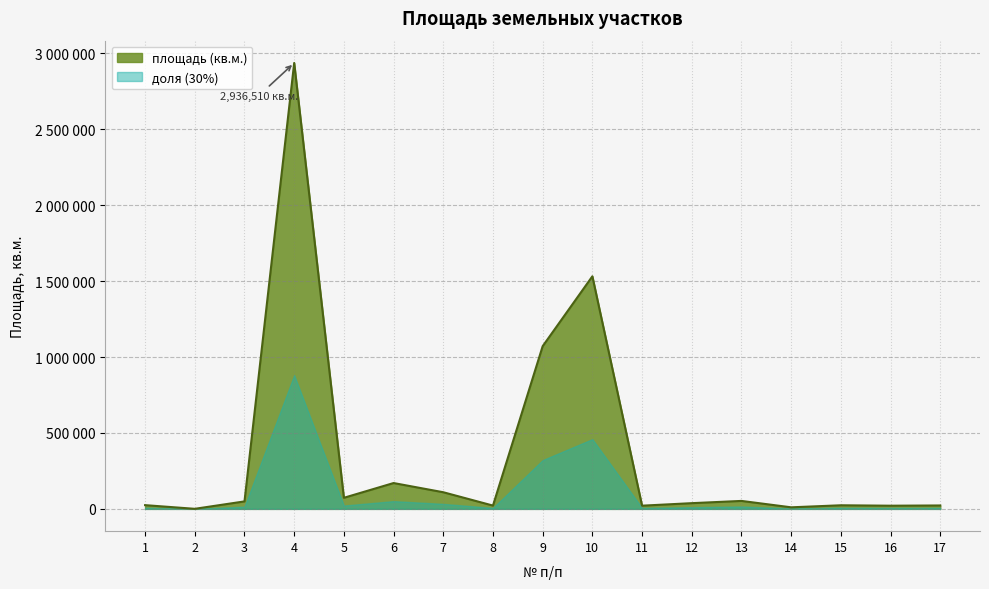

Is it true that the value at 5 is 72914?

True